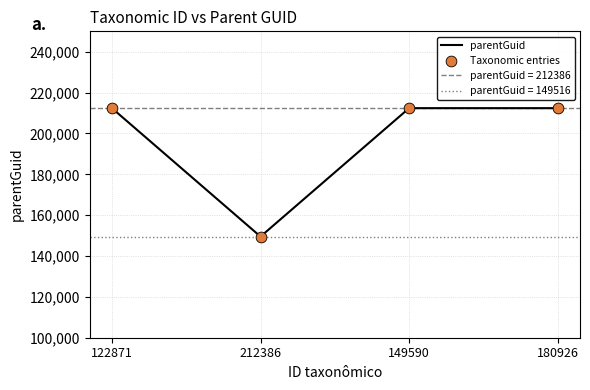

At which category is the sum across all series the highest?

122871